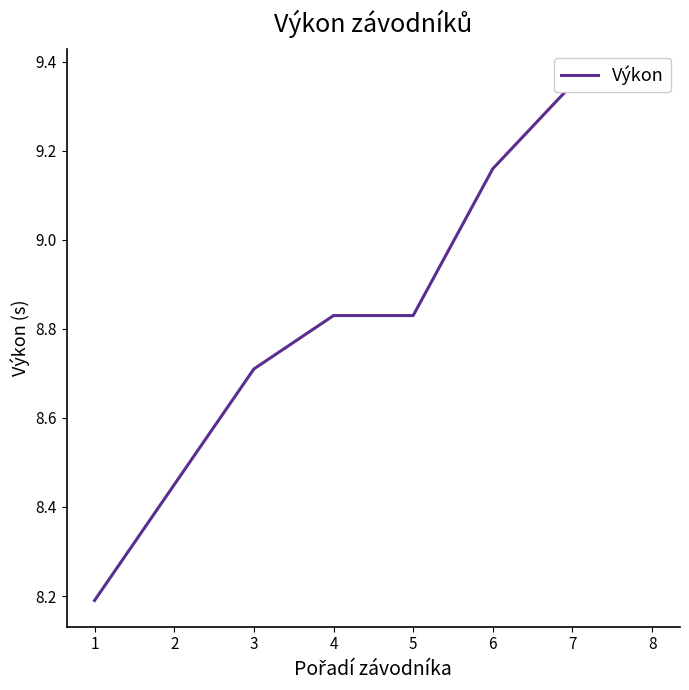

List the labels in order of value, smallest first.

1, 2, 3, 4, 5, 6, 7, 8